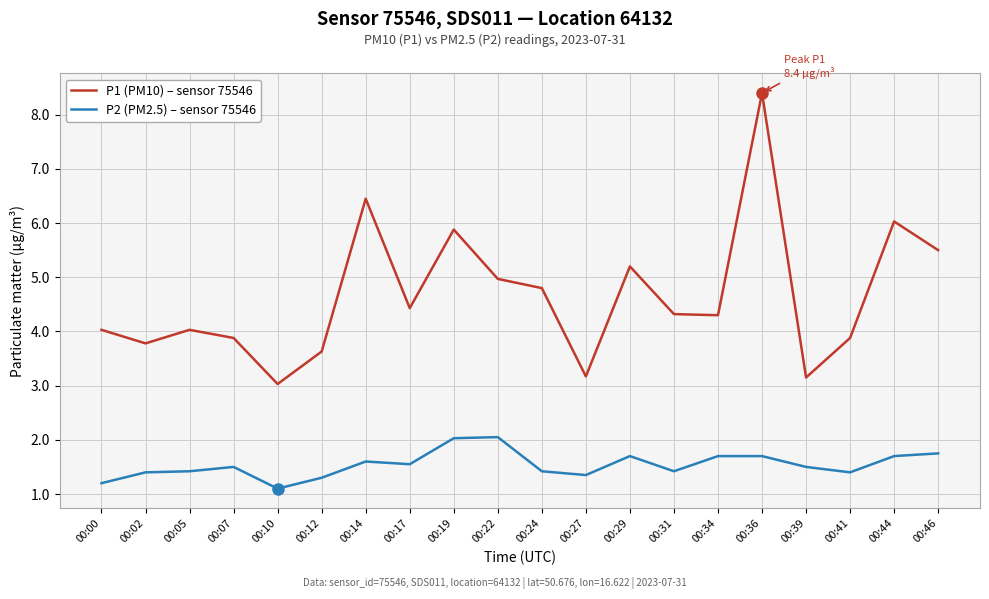

The value of P2 (PM2.5) – sensor 75546 at 00:17 is 1.6. True or false?

True